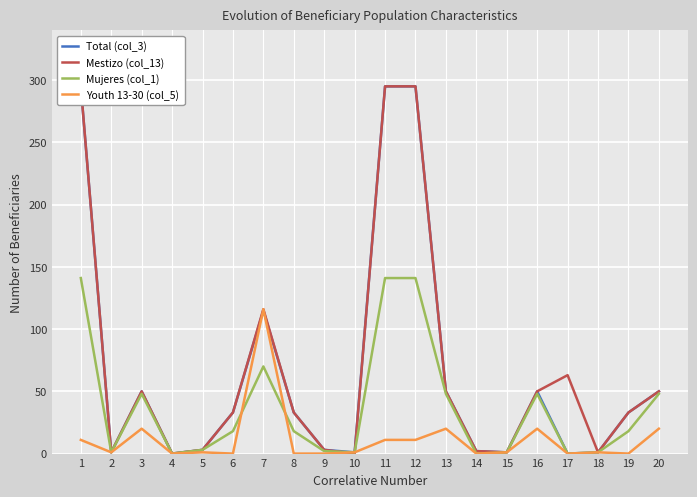

True or false: Youth 13-30 (col_5) and Mestizo (col_13) cross at least once.

True